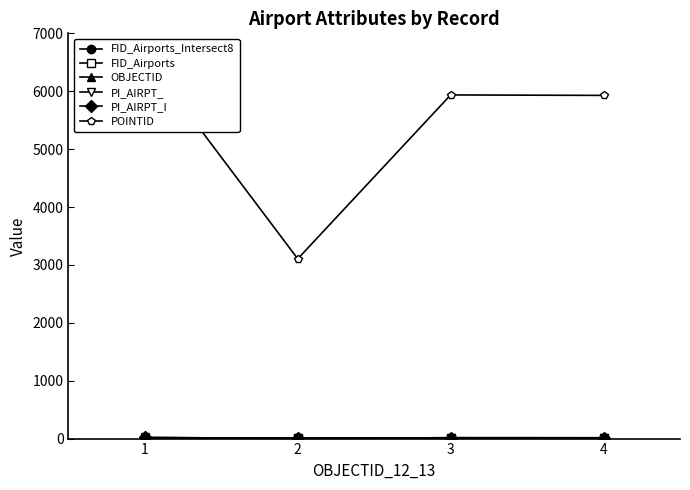

How many distinct data groups are displayed?

6